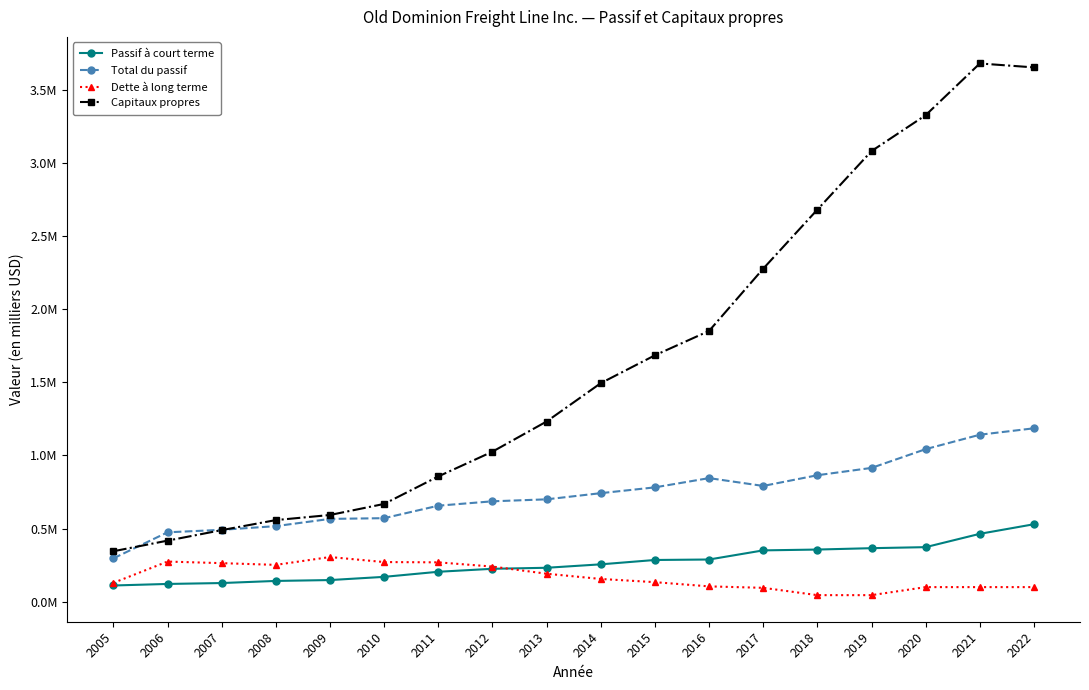

In Total du passif, how many points are lower than both neighbors (excluding endpoints)?

1